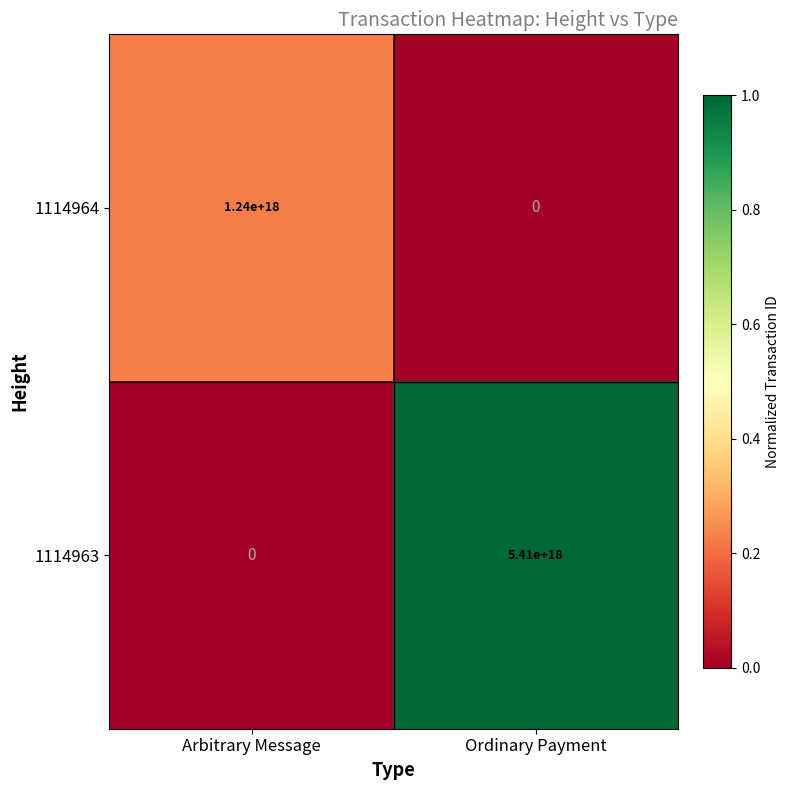

True or false: 1114963 has a value of 5410000000000000000 at Ordinary Payment.

True